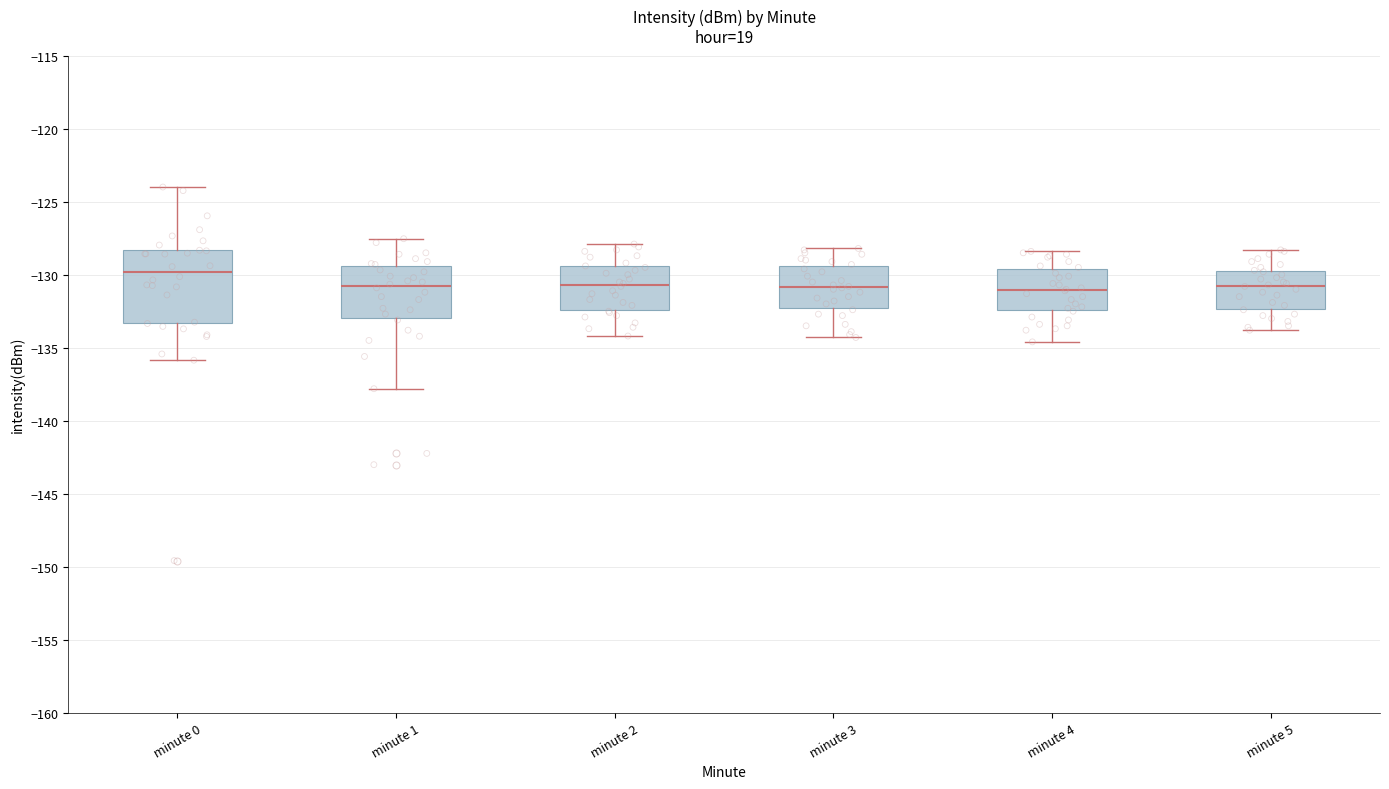

Where is the lower edge of the box for minute 4 on the y-axis? The values are not printed on the chart, so give them approximately, as read against the axis.

-132.5